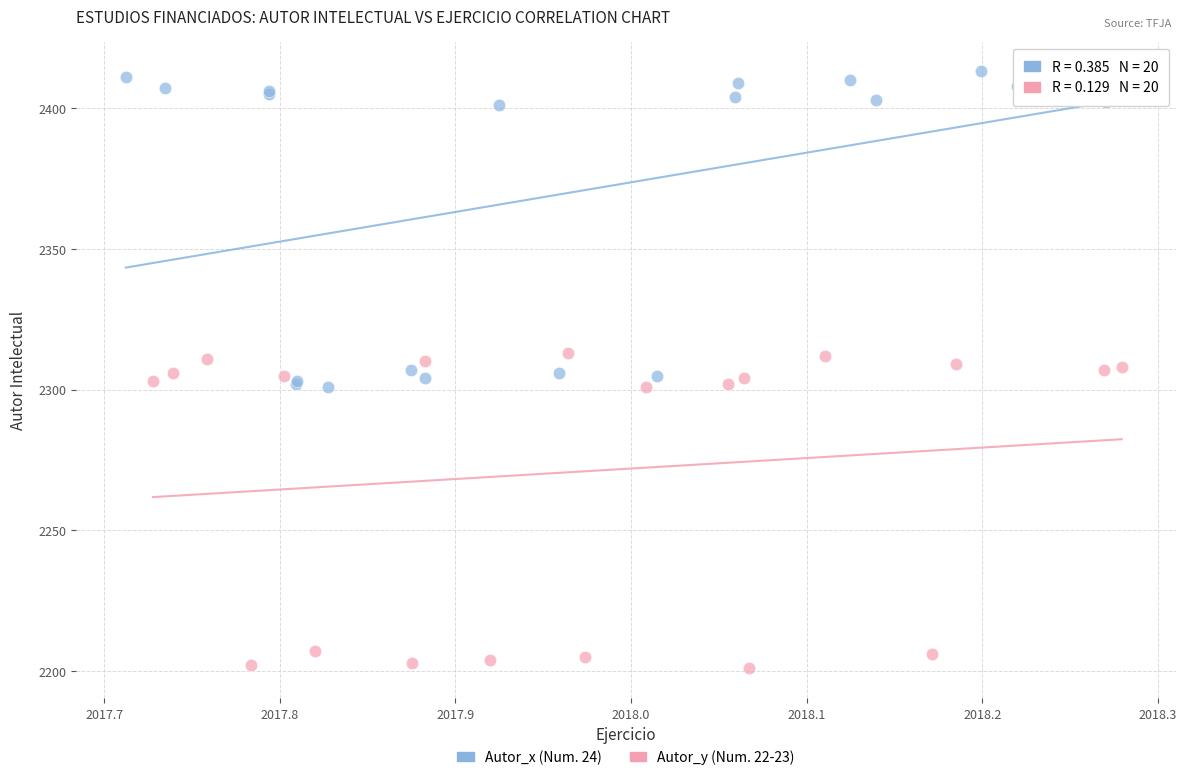

Which series reaches the minimum Y coordinate?

Autor_y (Num. 22-23)